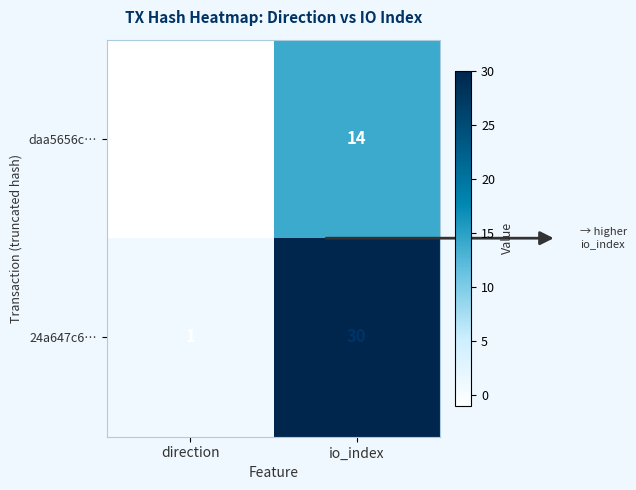

Which series has the widest spread of values?

24a647c6…